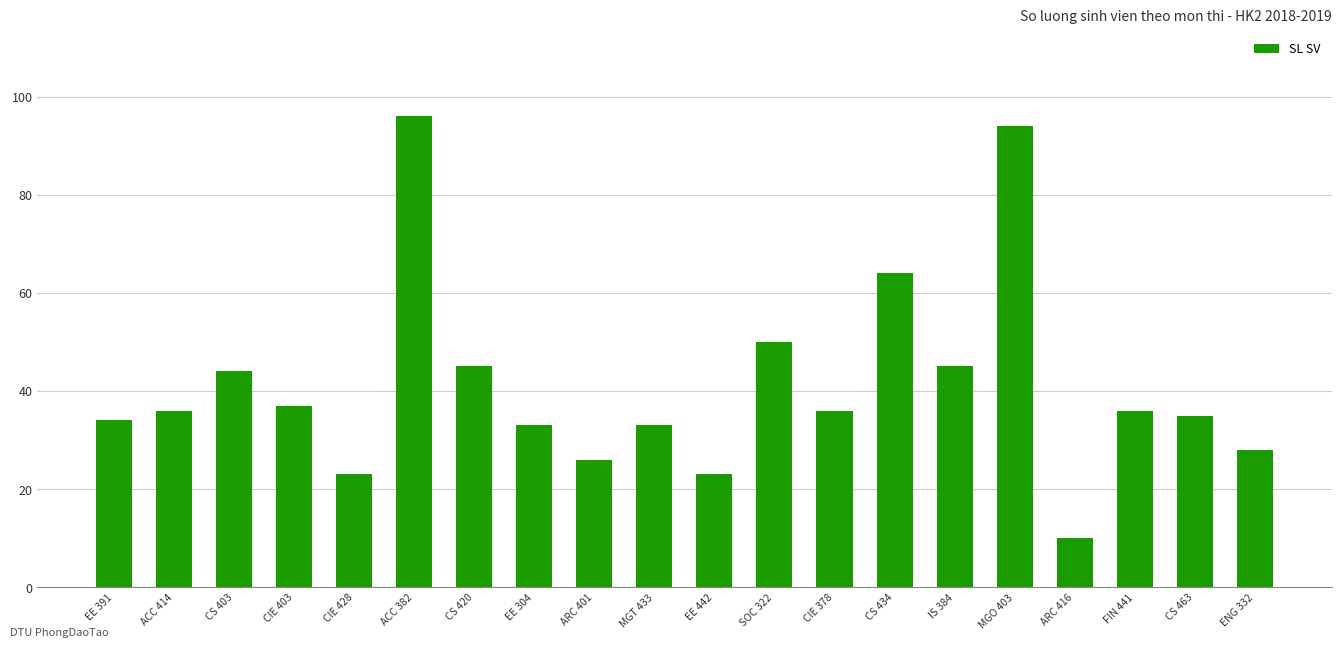

Does the chart contain any negative values?

No